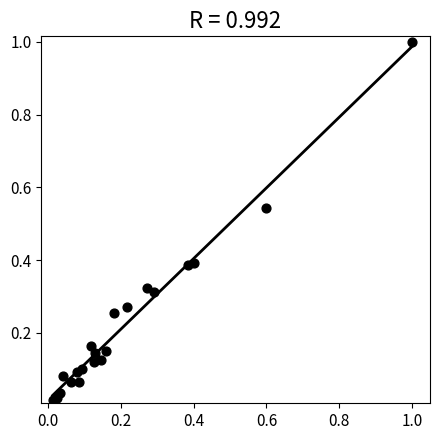

What is the range of X values (max minus min)?

1.0